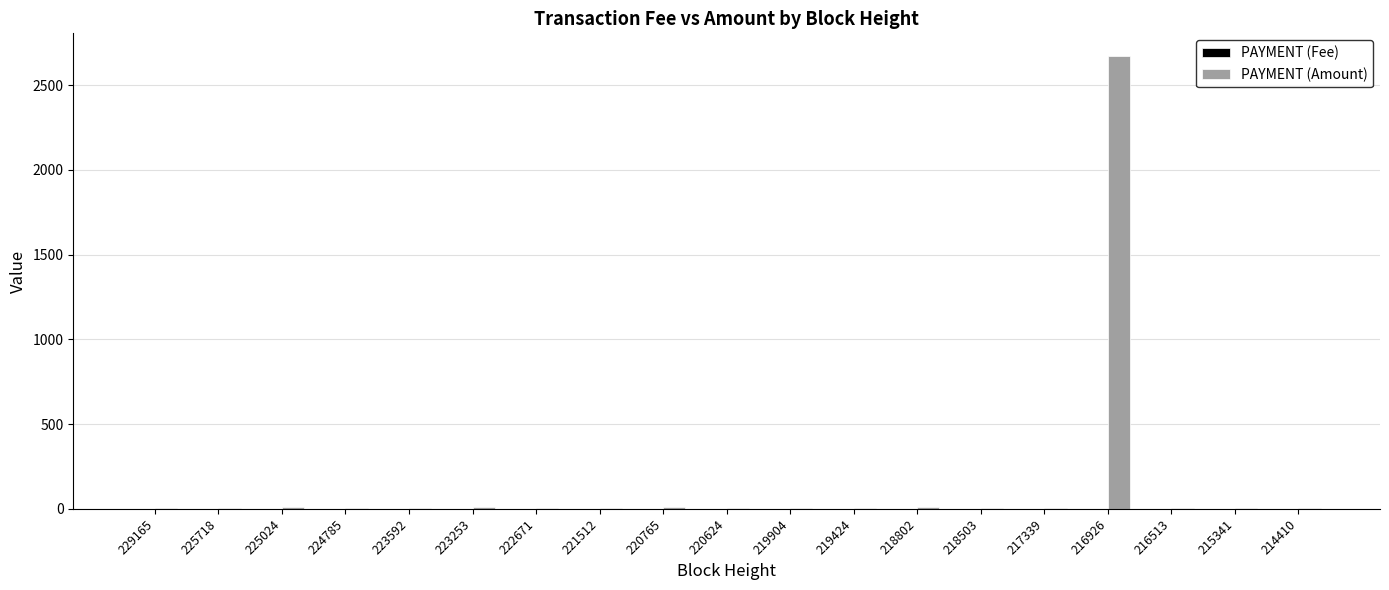

Does the chart contain stacked bars?

No